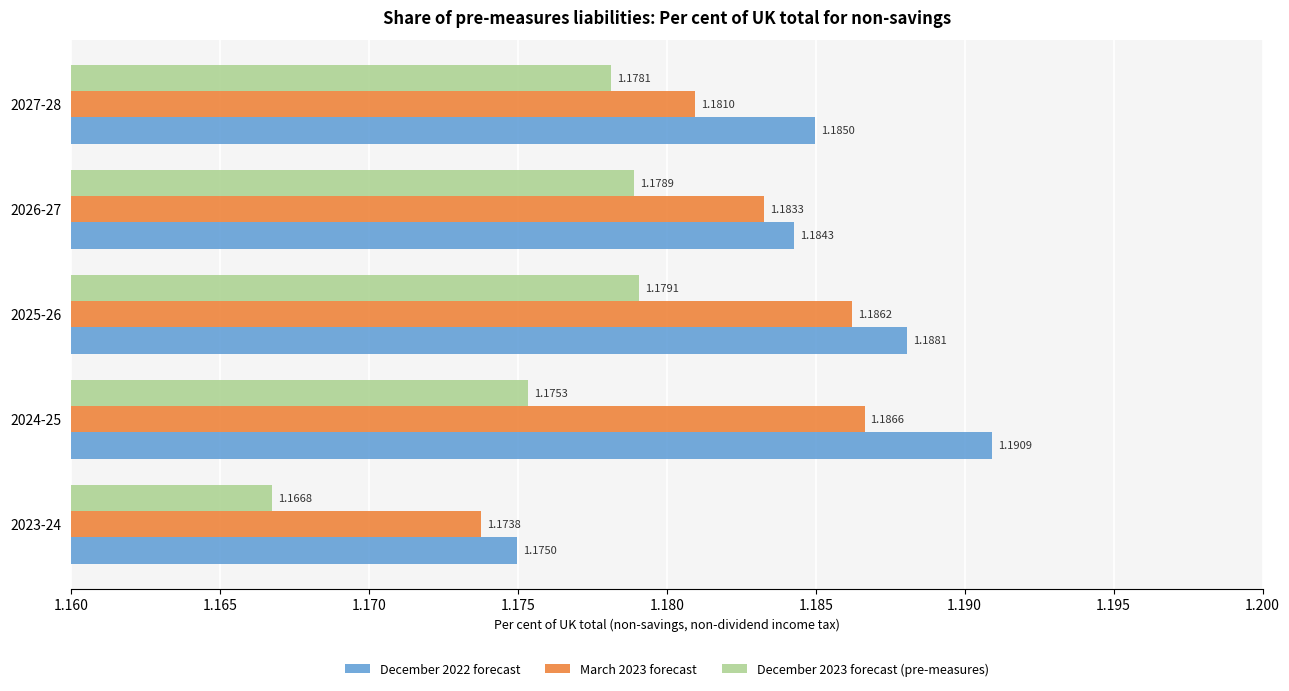

At which category is the sum across all series the highest?

2025-26